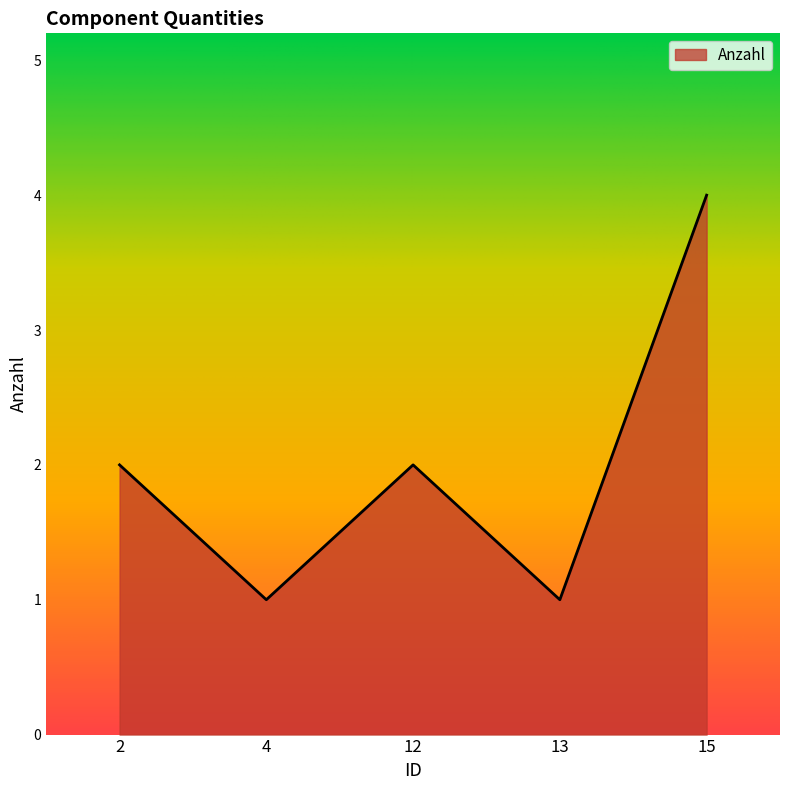

What is the difference between the maximum and minimum values?

3